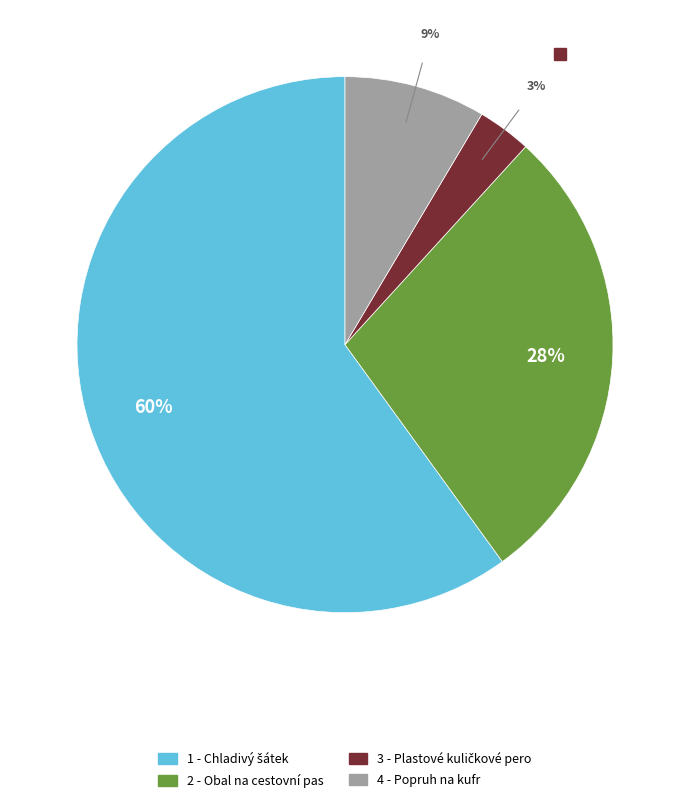

Is there a majority slice in this chart?

Yes